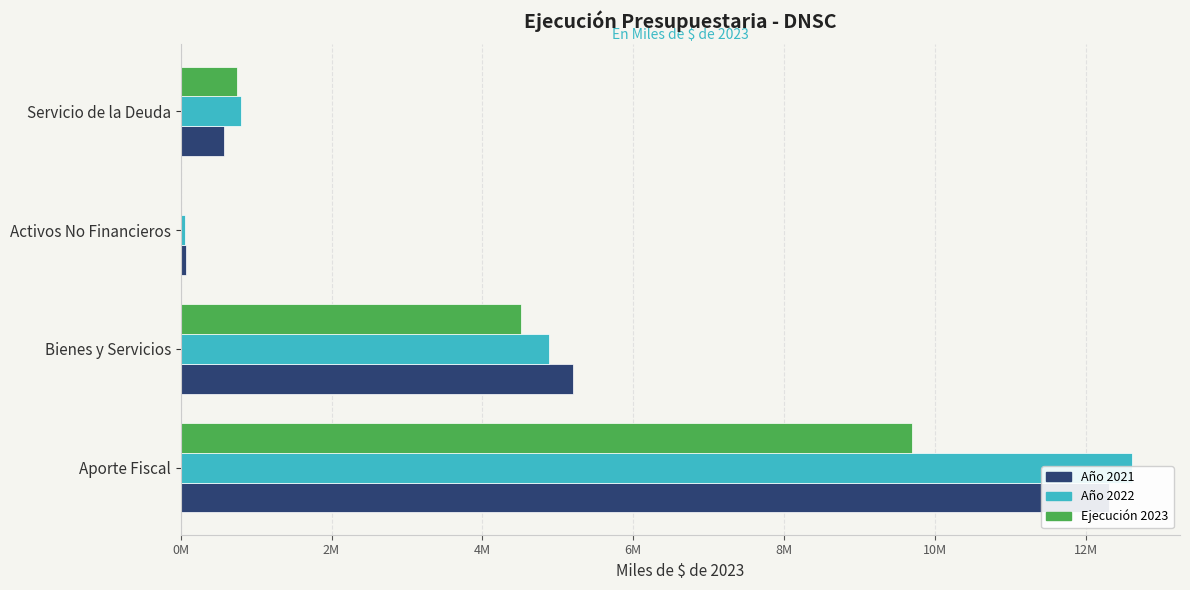

Read the Ejecución 2023 value at Bienes y Servicios.

4508405